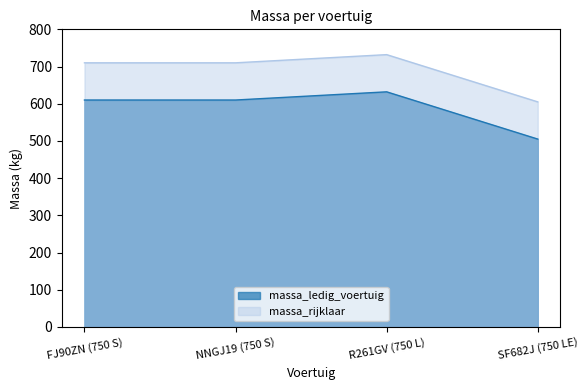

What is the label of the 4th point from the right?

FJ90ZN (750 S)